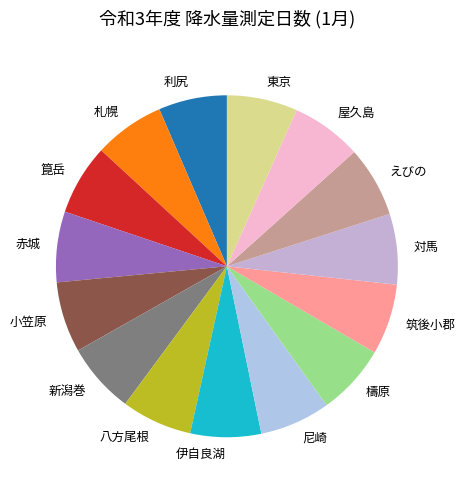

Approximately how many times larger is the value at 檮原 compared to 新潟巻?

1.0